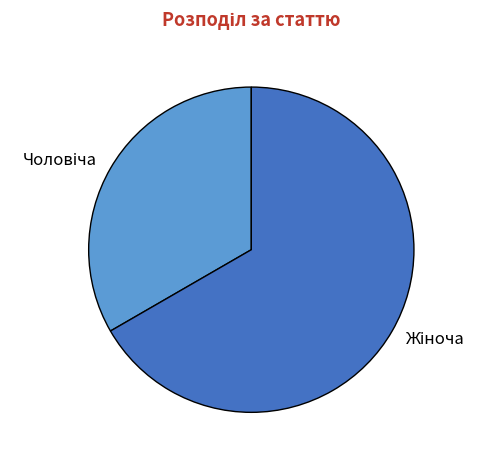

Count the number of slices in the pie.

2